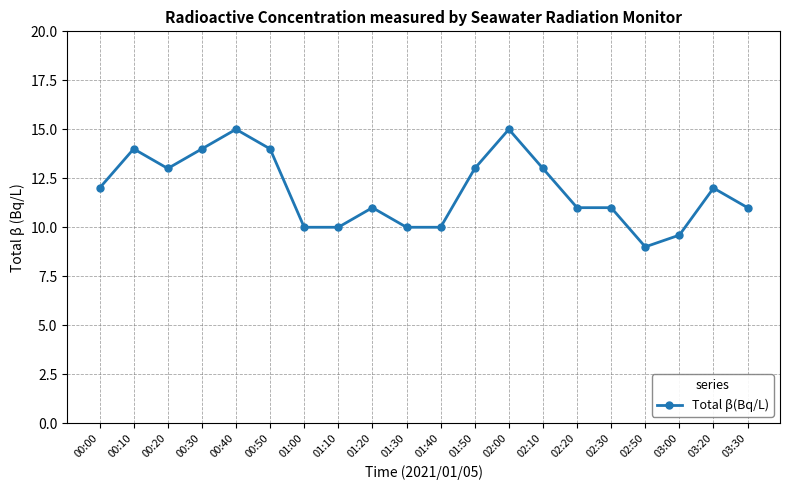

True or false: the data has more than 0 interior local peaks.

True